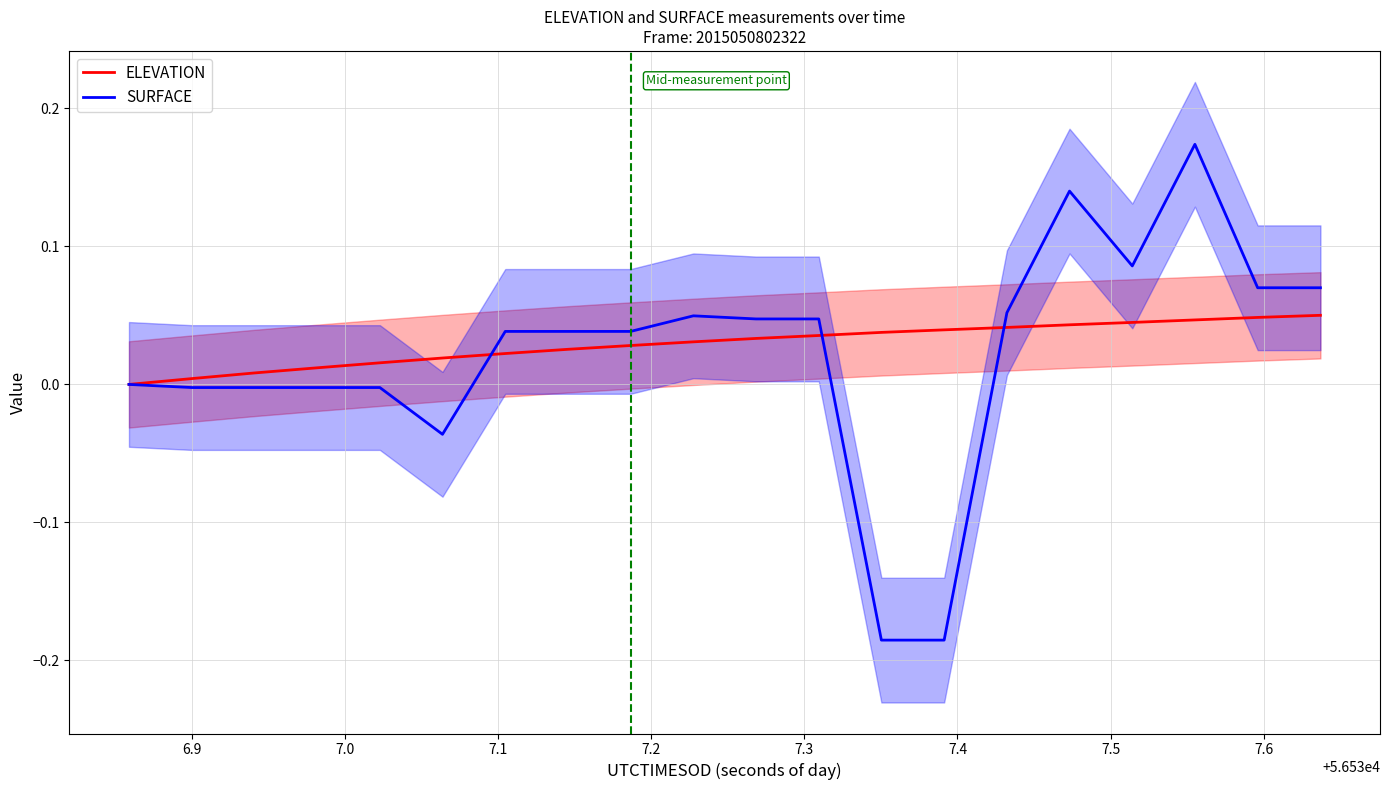

How many series are shown in this chart?

2